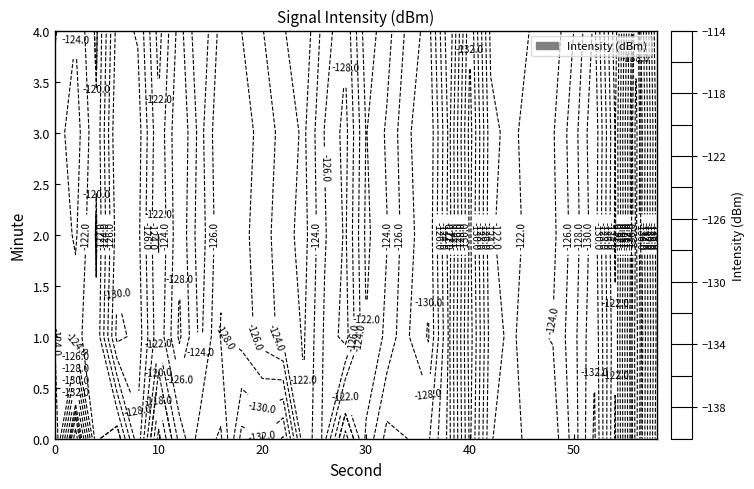

The 3 series shows -124.3 at 16. True or false?

True